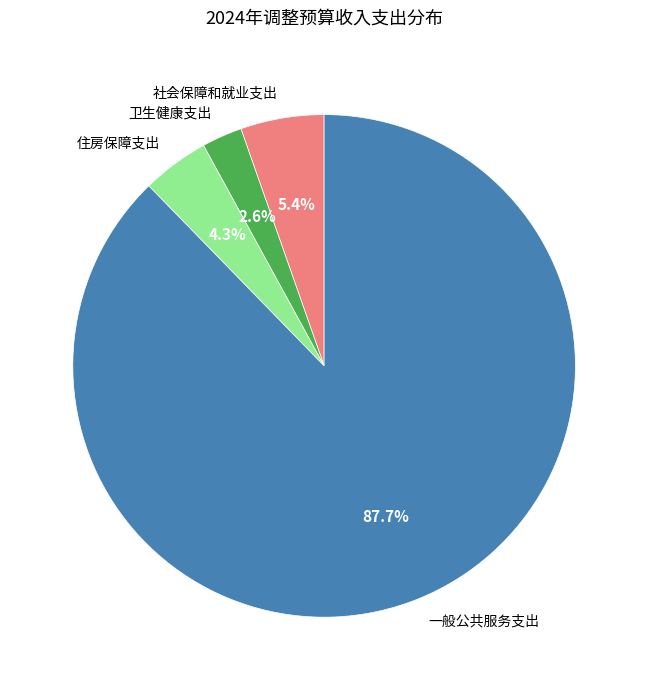

To the nearest percent, what is the combined percentage of 住房保障支出 and 卫生健康支出?

7%